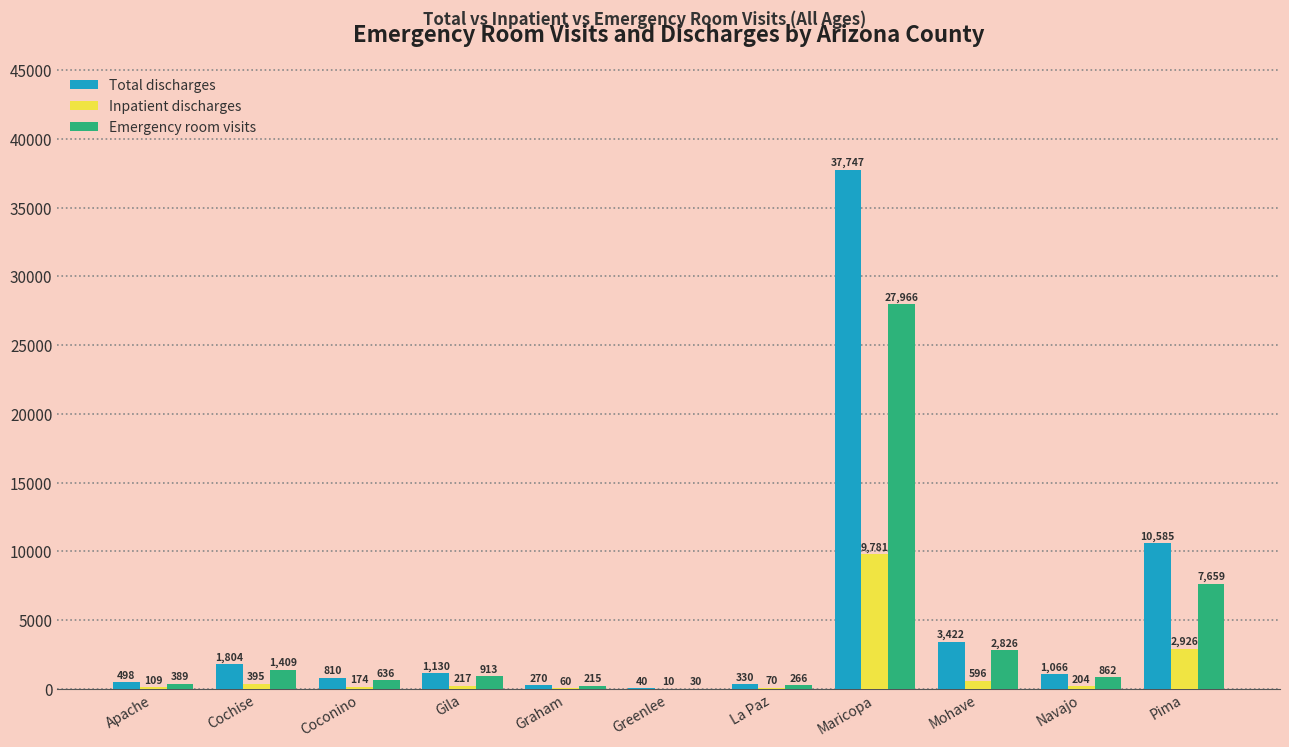

What is the sum of all Inpatient discharges values?

14542